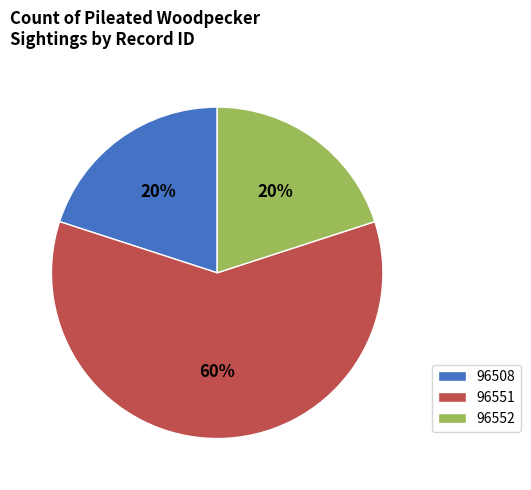

To the nearest percent, what portion does 96508 represent?

20%